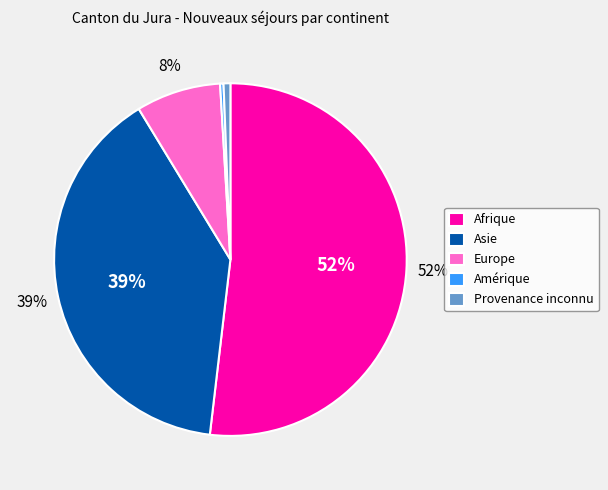

To the nearest percent, what is the combined percentage of Europe and Amérique?

8%